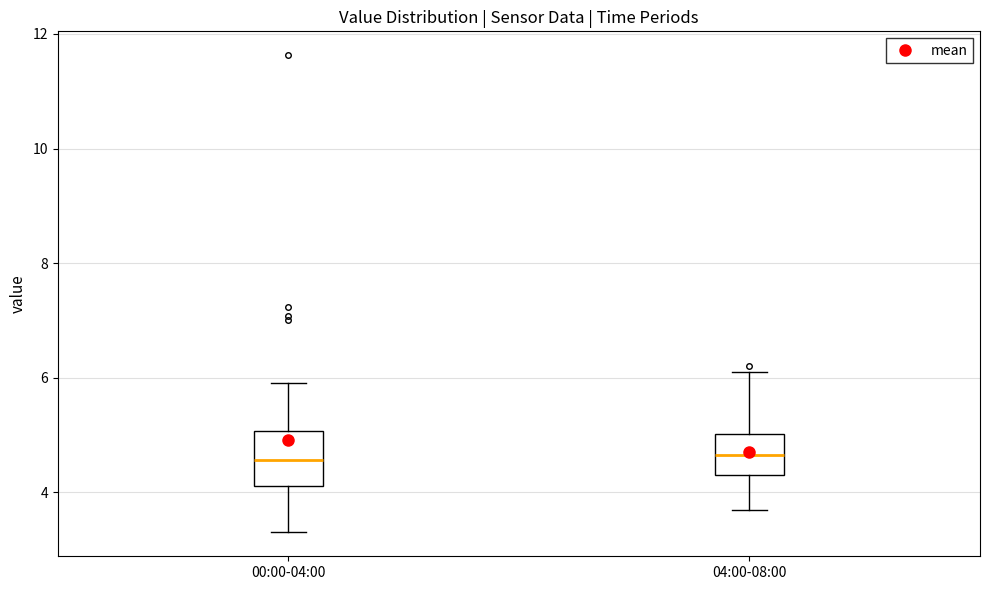

Which box is the tallest, from its lower edge to its upper edge?

00:00-04:00